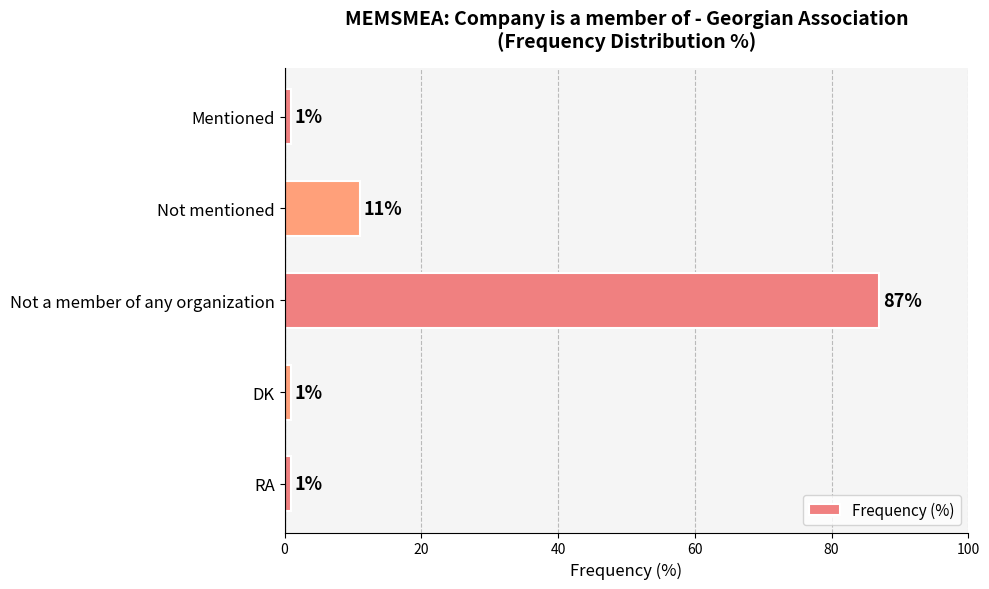

Does the chart contain stacked bars?

No